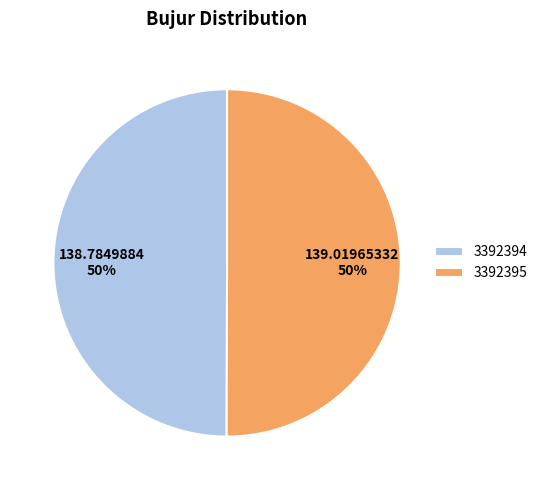

What is the ratio of the value at 3392394 to the value at 3392395?

1.0